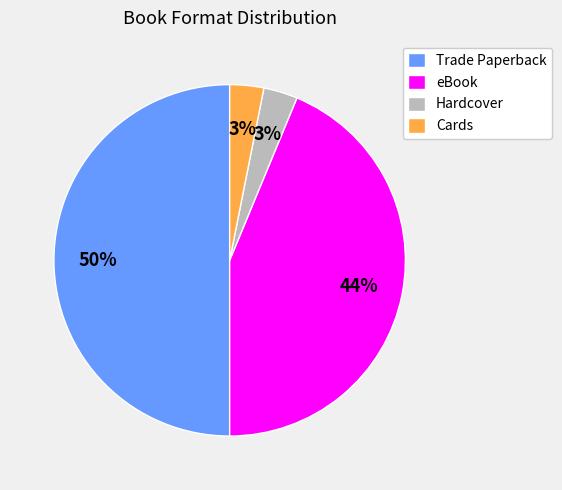

What percentage is the Hardcover slice, to the nearest percent?

3%